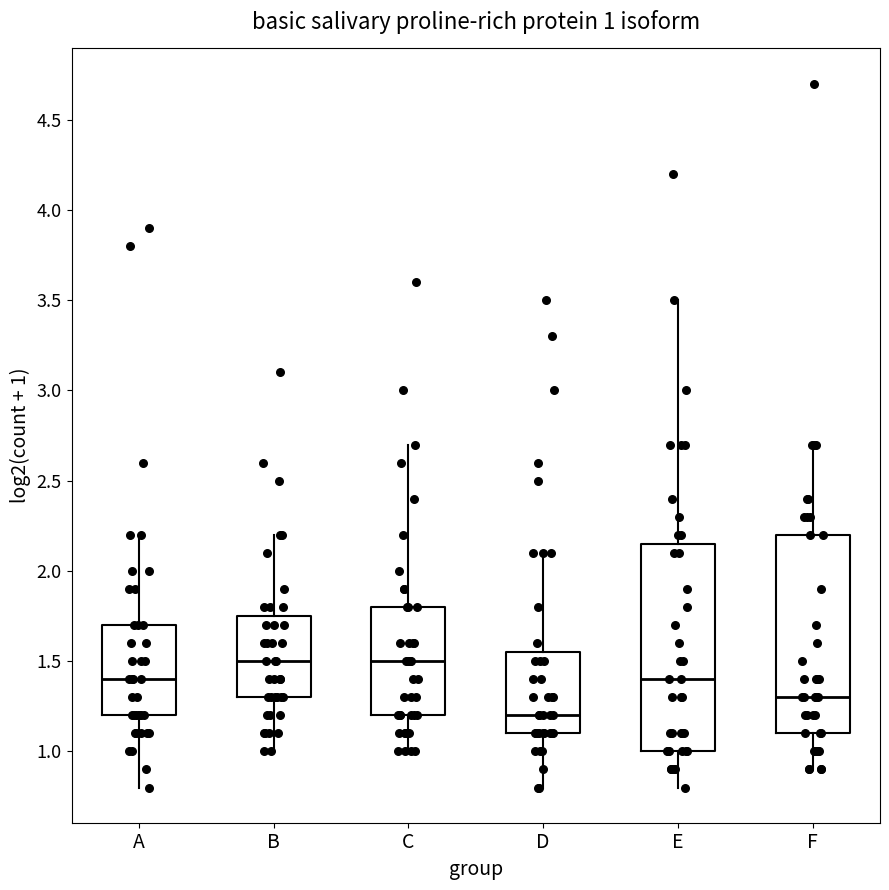

Which box has the lowest median line?

D